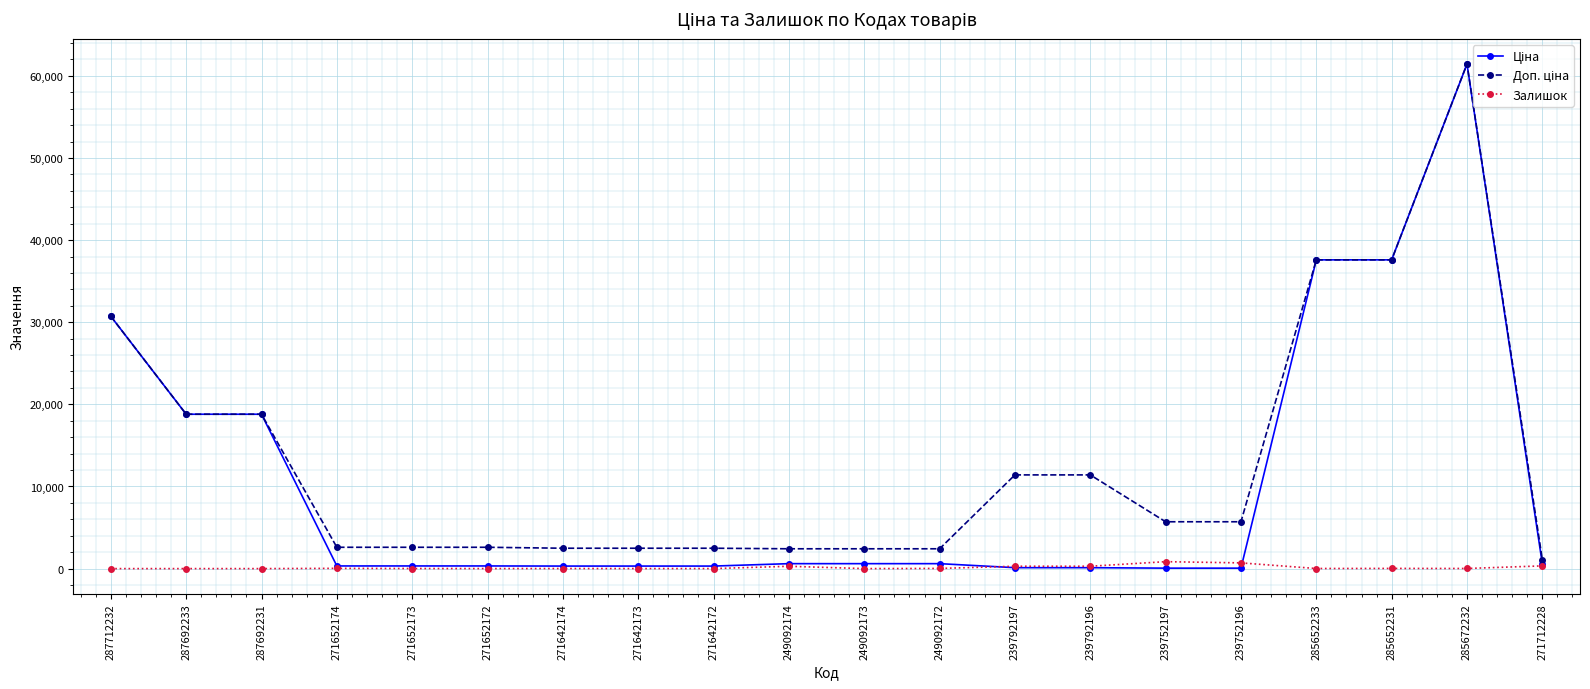

What is the greatest value displayed?

61434.3